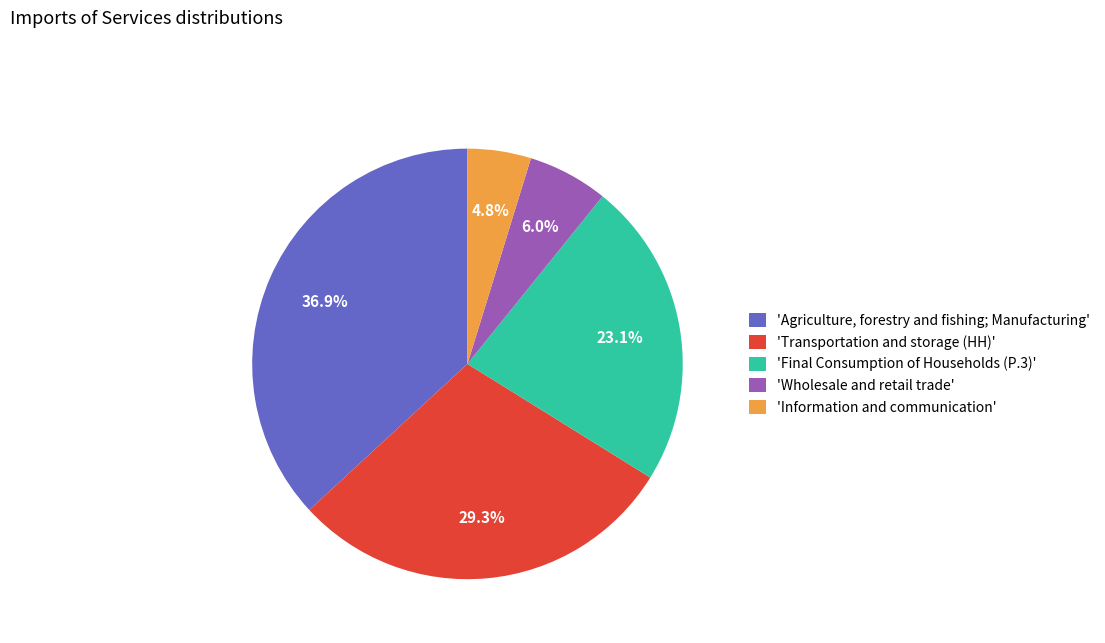

Rank the categories by value from lowest to highest.

'Information and communication', 'Wholesale and retail trade', 'Final Consumption of Households (P.3)', 'Transportation and storage (HH)', 'Agriculture, forestry and fishing; Manufacturing'